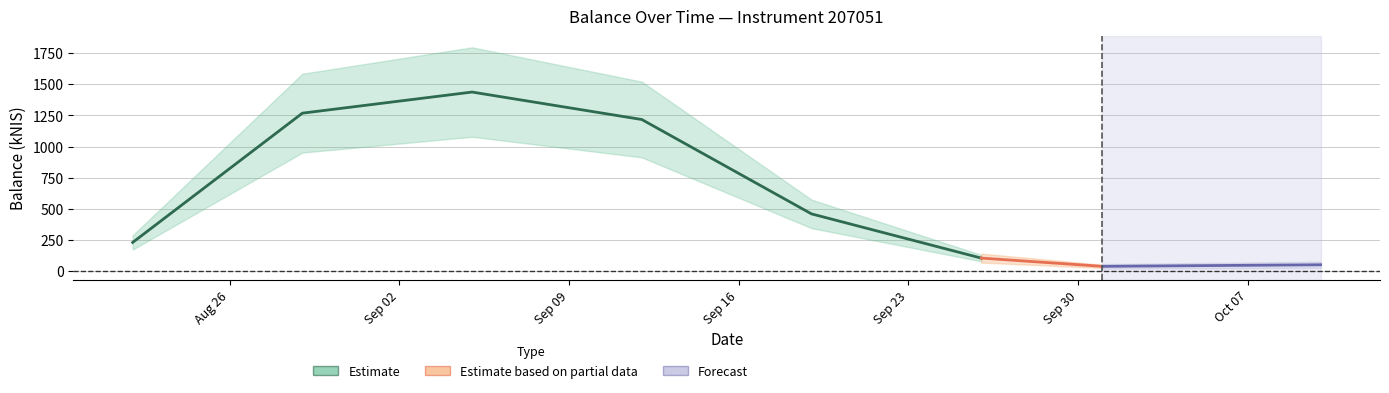

Which label corresponds to the largest value in the chart?

2024-09-05